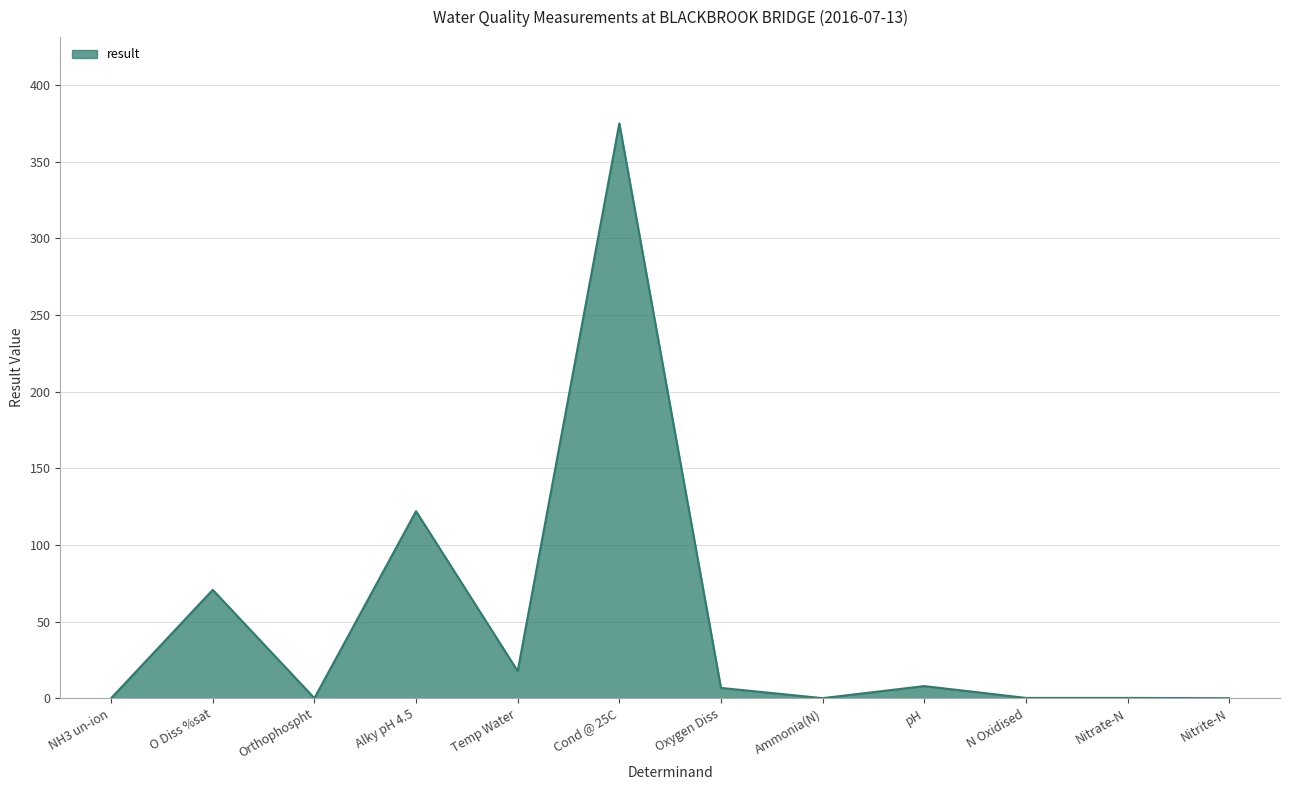

Is it true that the value at Ammonia(N) is 0.0?

True